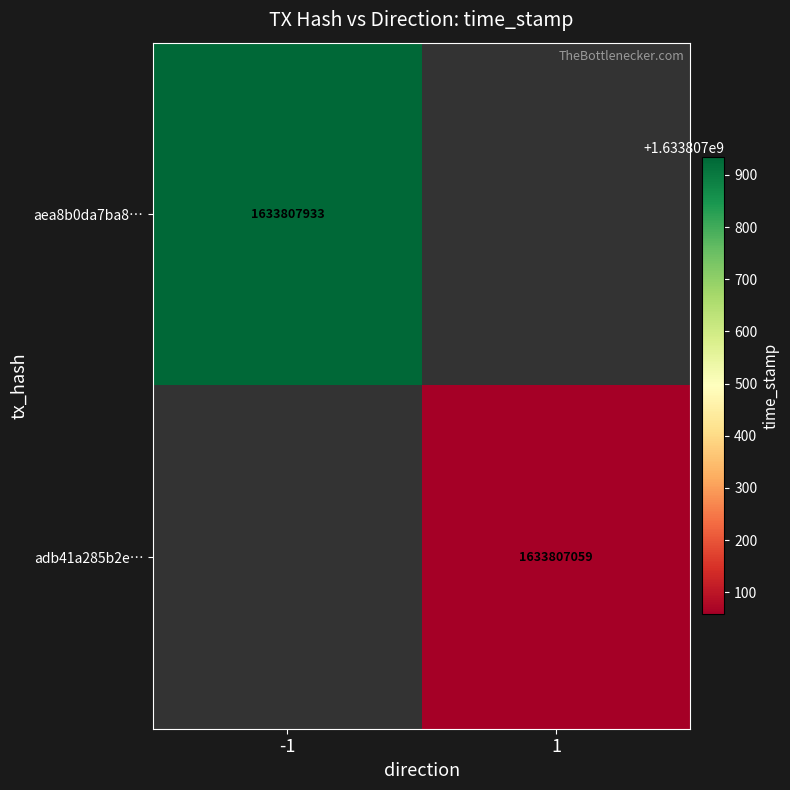

Which series has the widest spread of values?

aea8b0da7ba879d78a426ae65940c57809d6058